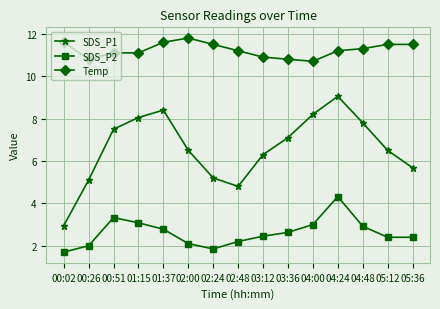

How many lines are shown in the chart?

3